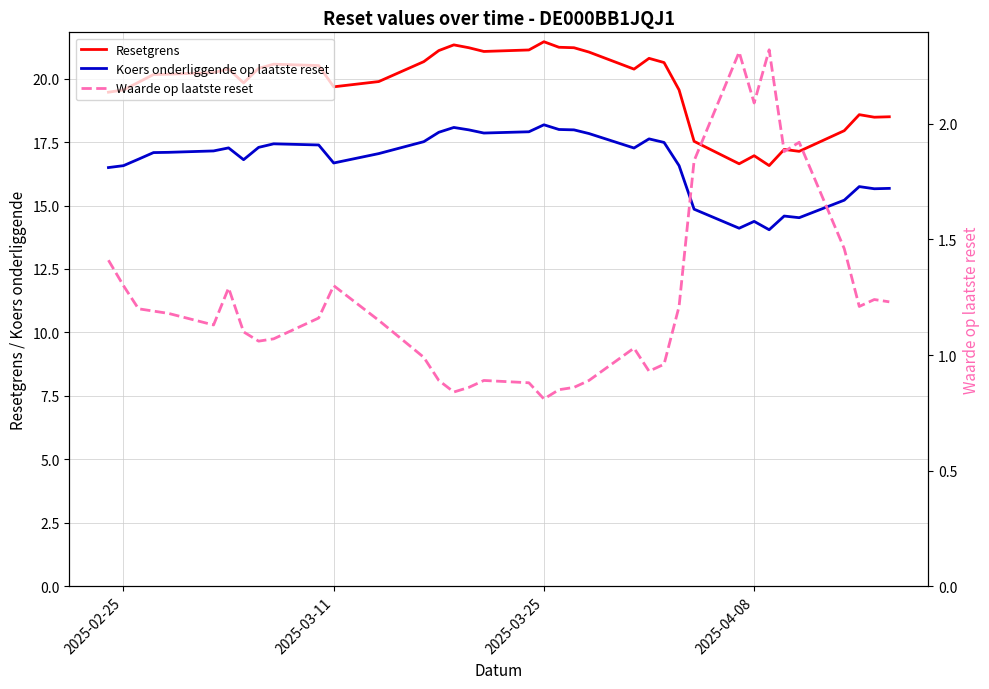

How many categories are shown in the chart?

37